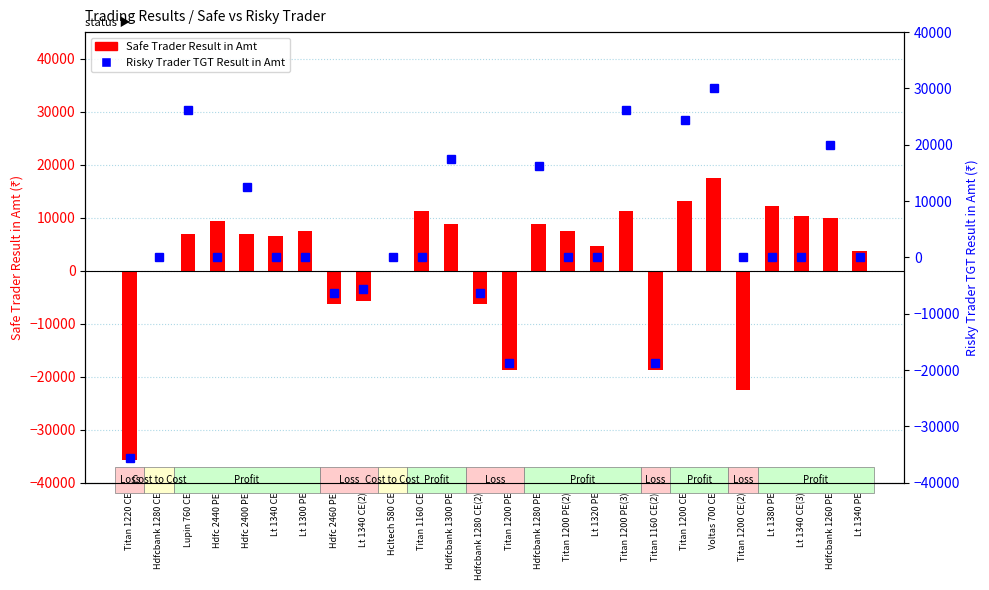

Reading left to right, transcribe all the data shown in this chart.

Safe Trader Result in Amt: Titan 1220 CE=-35625.0	Hdfcbank 1280 CE=0.0	Lupin 760 CE=7000.0	Hdfc 2440 PE=9375.0	Hdfc 2400 PE=6875.0	Lt 1340 CE=6562.5	Lt 1300 PE=7500.0	Hdfc 2460 PE=-6250.0	Lt 1340 CE(2)=-5625.0	Hcltech 580 CE=0.0	Titan 1160 CE=11250.0	Hdfcbank 1300 PE=8750.0	Hdfcbank 1280 CE(2)=-6250.0	Titan 1200 PE=-18750.0	Hdfcbank 1280 PE=8750.0	Titan 1200 PE(2)=7500.0	Lt 1320 PE=4687.5	Titan 1200 PE(3)=11250.0	Titan 1160 CE(2)=-18750.0	Titan 1200 CE=13125.0	Voltas 700 CE=17500.0	Titan 1200 CE(2)=-22500.0	Lt 1380 PE=12187.5	Lt 1340 CE(3)=10312.5	Hdfcbank 1260 PE=10000.0	Lt 1340 PE=3750.0
Risky Trader TGT Result in Amt: Titan 1220 CE=-35625.0	Hdfcbank 1280 CE=0.0	Lupin 760 CE=26250.0	Hdfc 2440 PE=0.0	Hdfc 2400 PE=12500.0	Lt 1340 CE=0.0	Lt 1300 PE=0.0	Hdfc 2460 PE=-6250.0	Lt 1340 CE(2)=-5625.0	Hcltech 580 CE=0.0	Titan 1160 CE=0.0	Hdfcbank 1300 PE=17500.0	Hdfcbank 1280 CE(2)=-6250.0	Titan 1200 PE=-18750.0	Hdfcbank 1280 PE=16250.0	Titan 1200 PE(2)=0.0	Lt 1320 PE=0.0	Titan 1200 PE(3)=26250.0	Titan 1160 CE(2)=-18750.0	Titan 1200 CE=24375.0	Voltas 700 CE=30000.0	Titan 1200 CE(2)=0.0	Lt 1380 PE=0.0	Lt 1340 CE(3)=0.0	Hdfcbank 1260 PE=20000.0	Lt 1340 PE=0.0